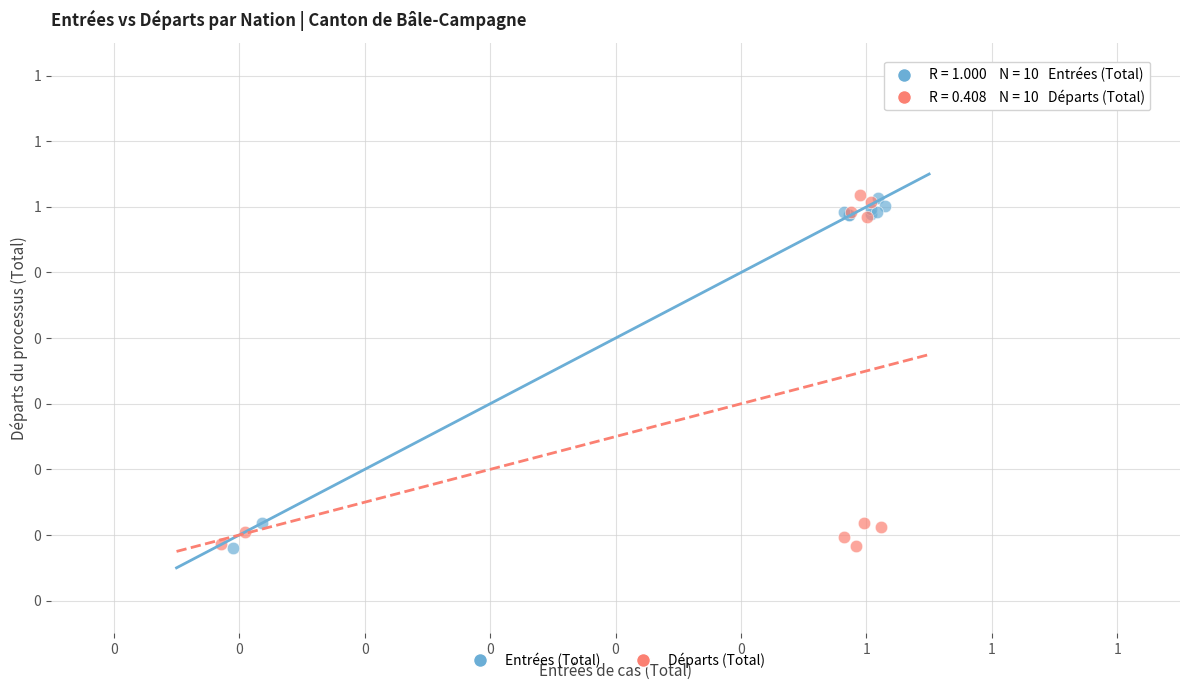

What are all the series names shown in the legend?

Entrées (Total), Départs (Total)